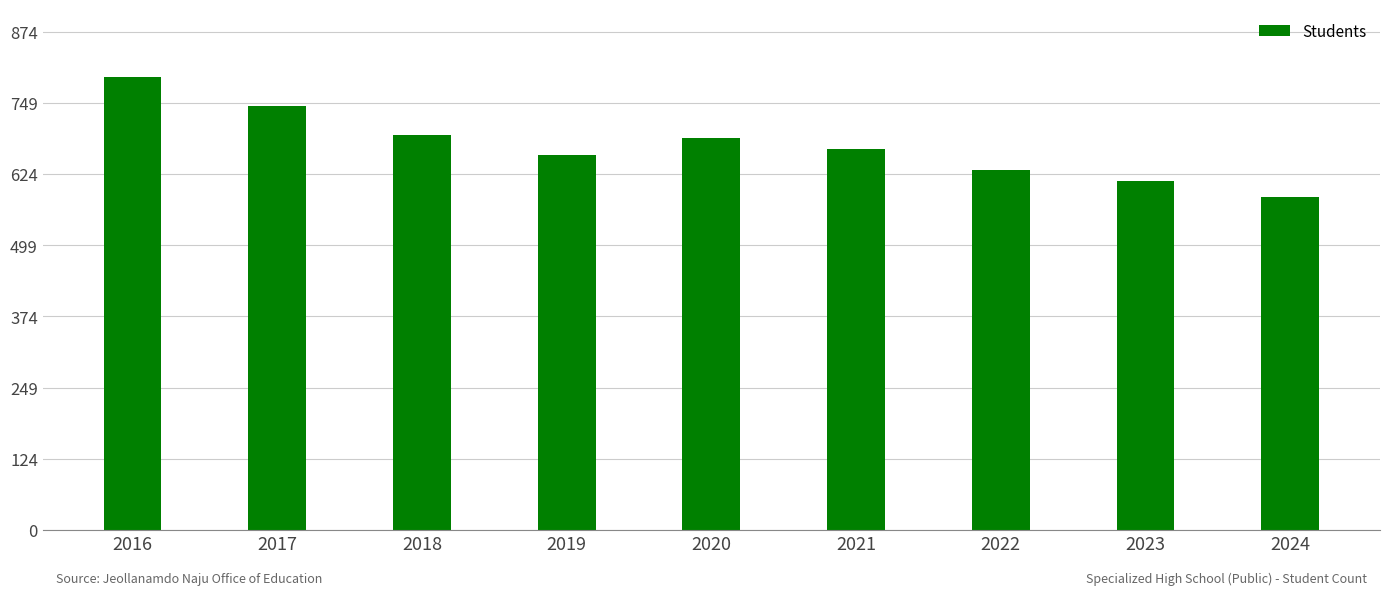

What is the ratio of the value at 2019 to the value at 2022?

1.0